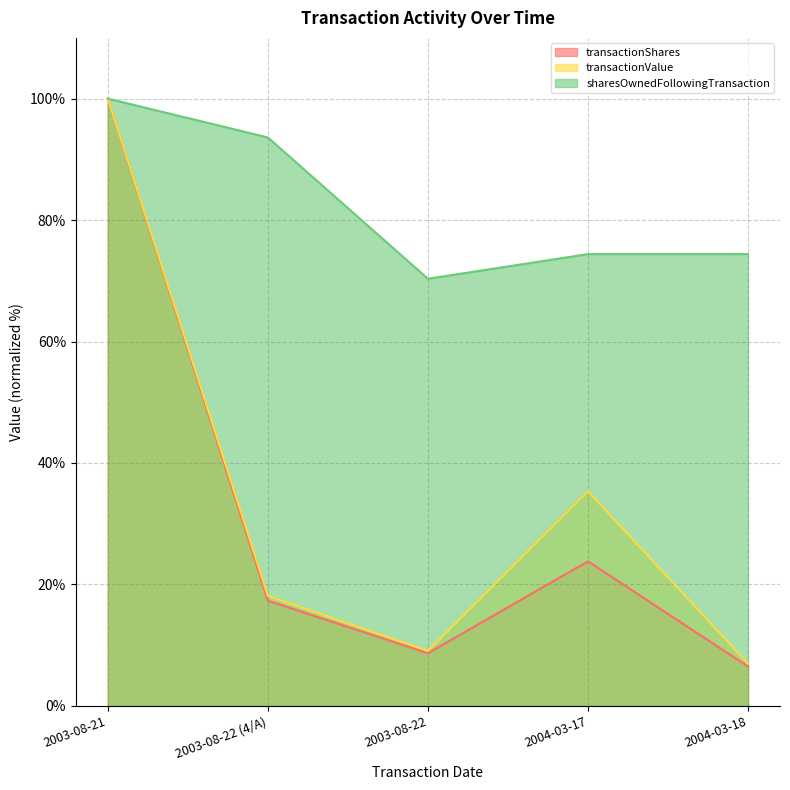

What is the maximum value shown in the chart?

100.0